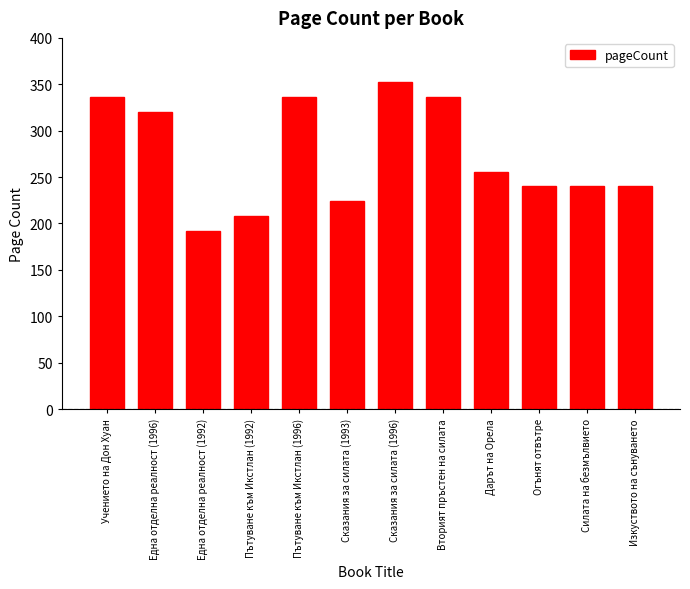

The value at Сказания за силата (1996) is 352. True or false?

True